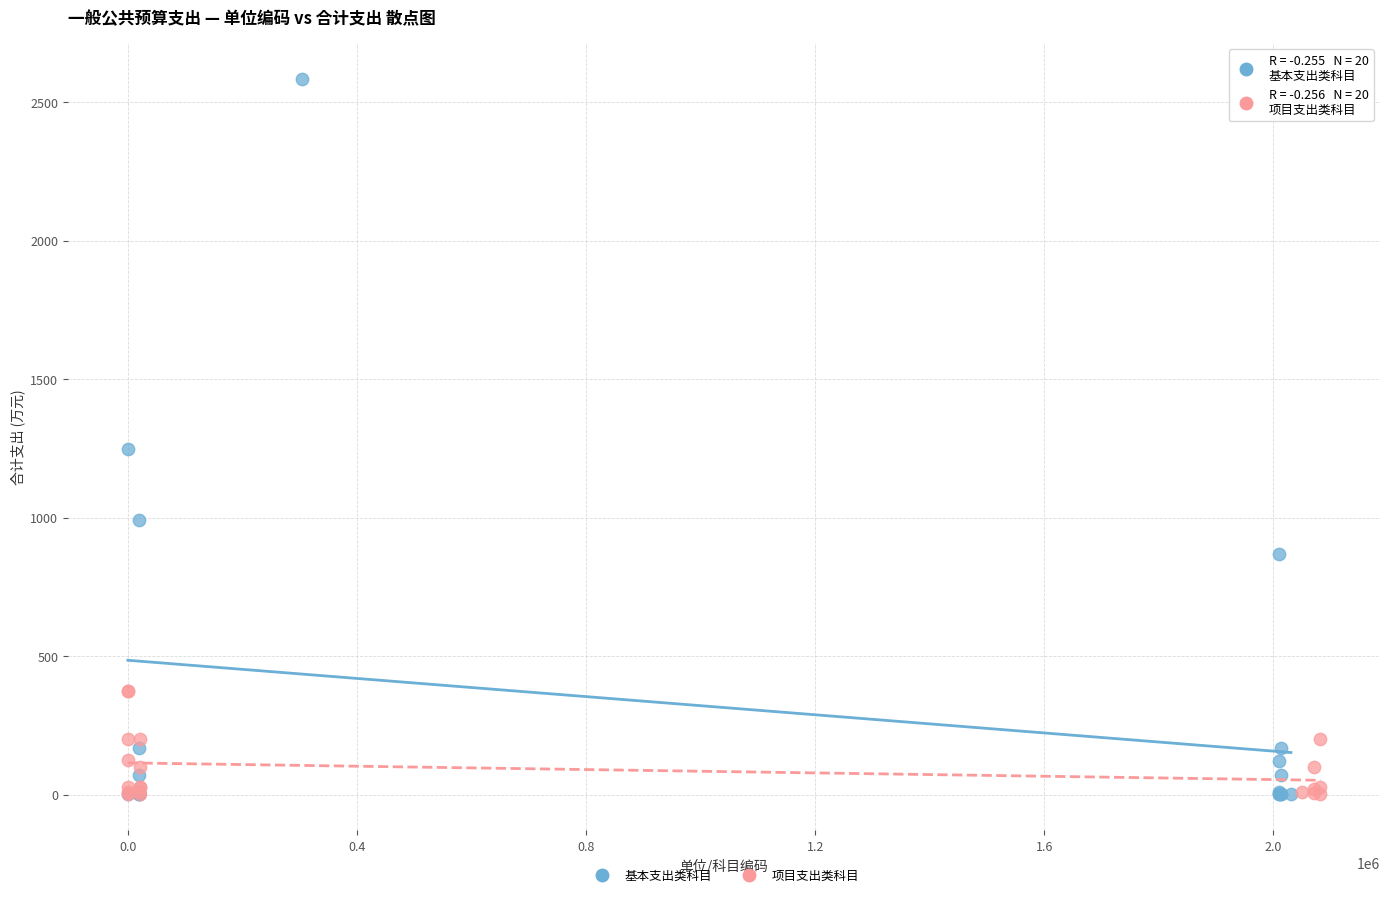

Which series contains the highest Y value?

基本支出类科目